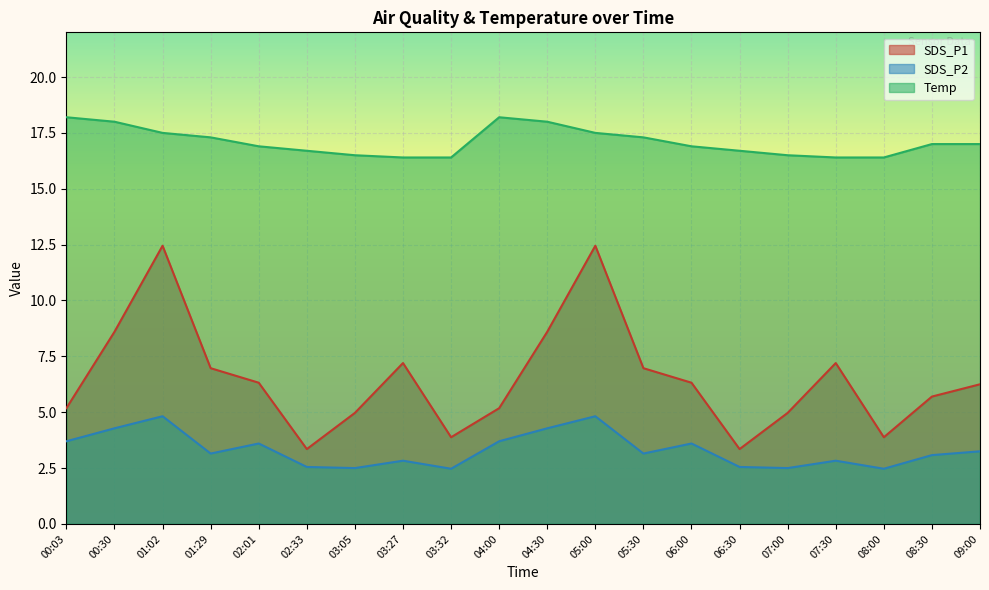

Which series has the widest spread of values?

SDS_P1